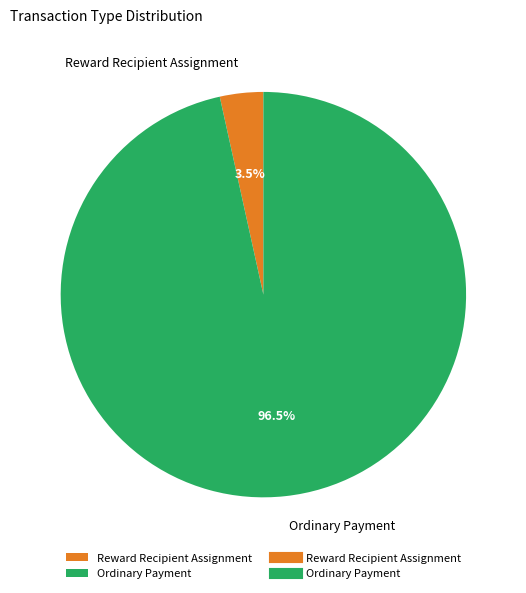

Is there any slice that represents more than half of the pie?

Yes